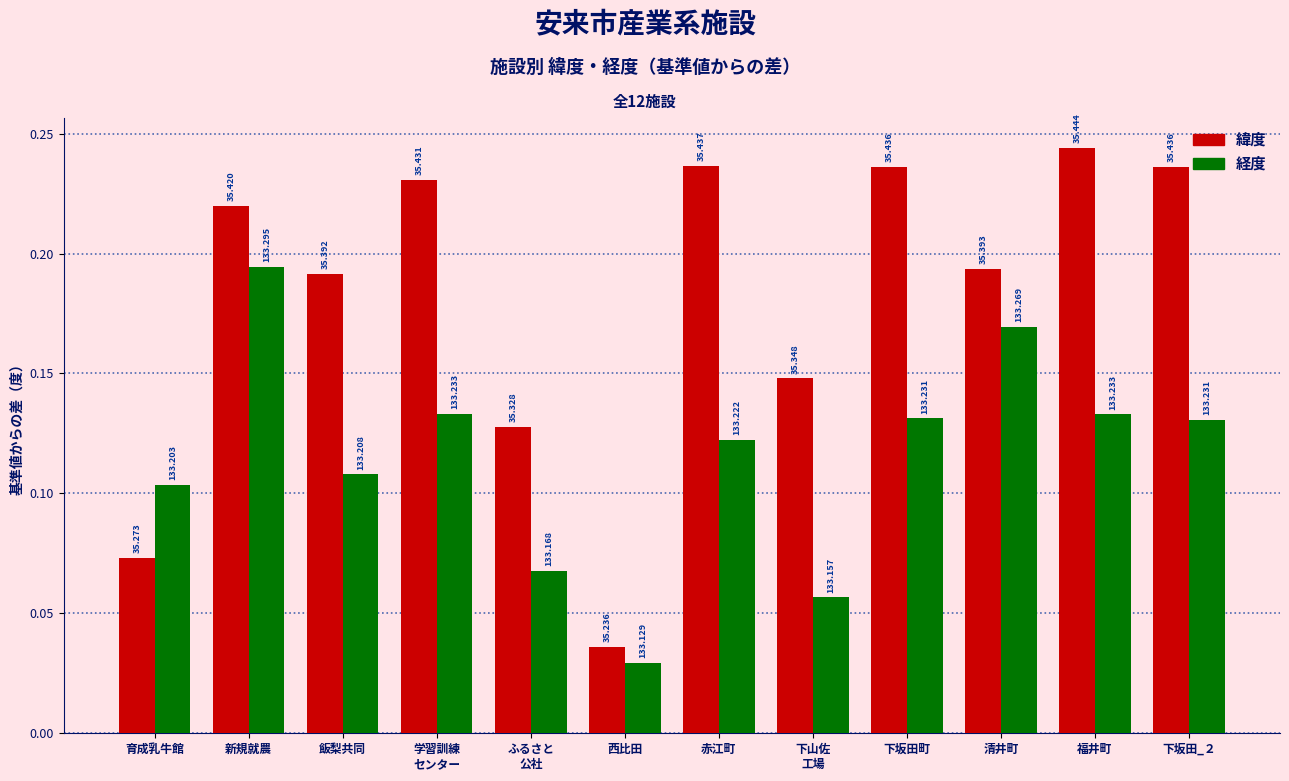

How many 緯度 values are between 0 and 1?

12